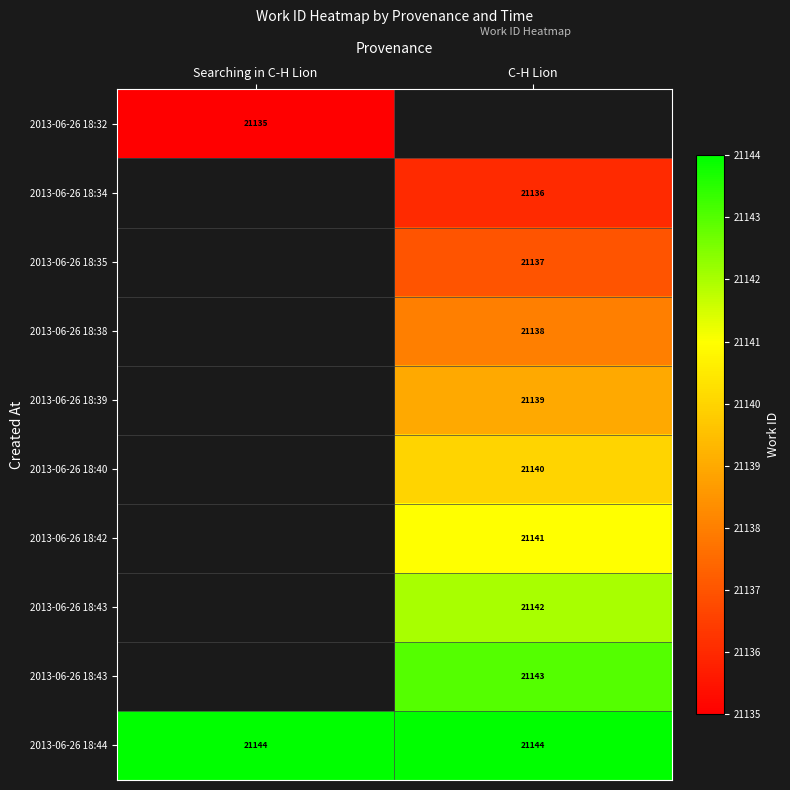

At how many categories does at least one series exceed 21138?

2